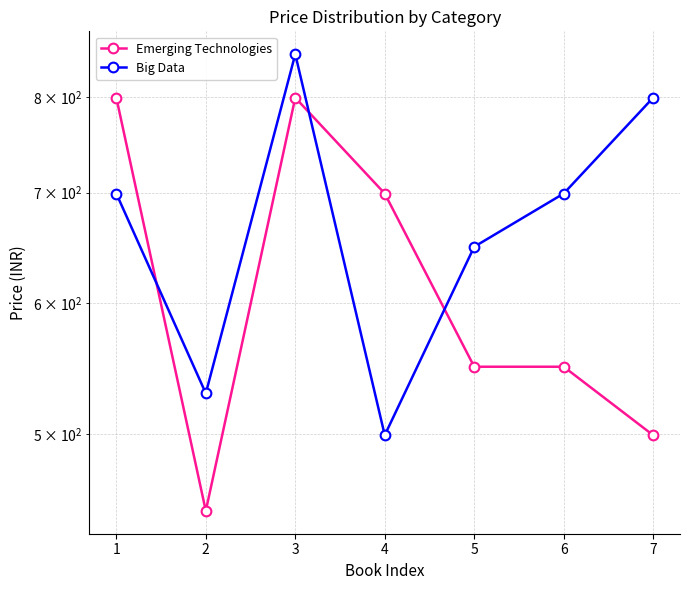

How many data points in Big Data are above 699?

2